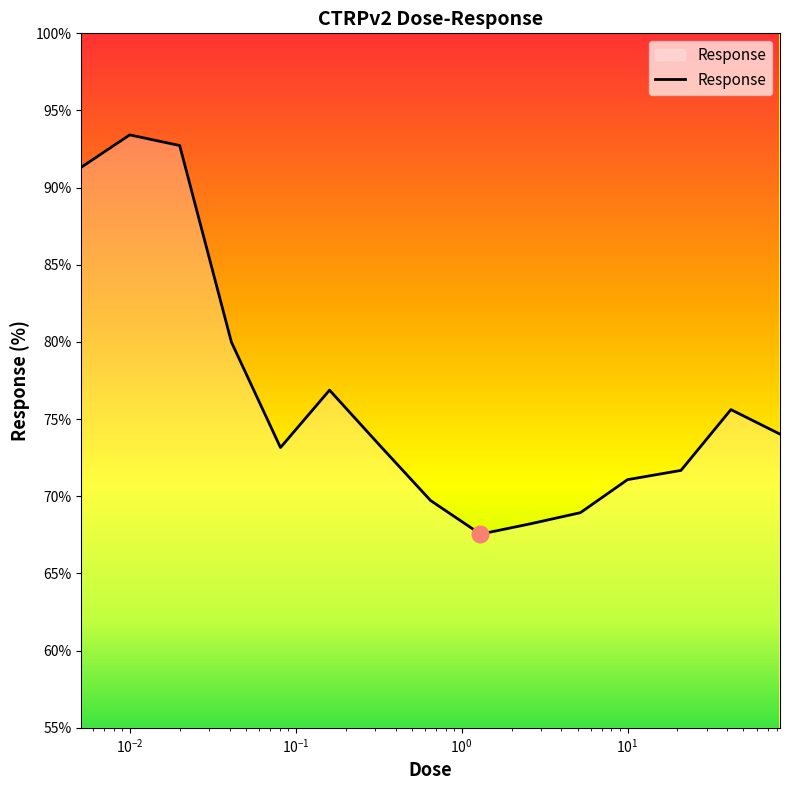

What is the maximum value shown in the chart?

93.4